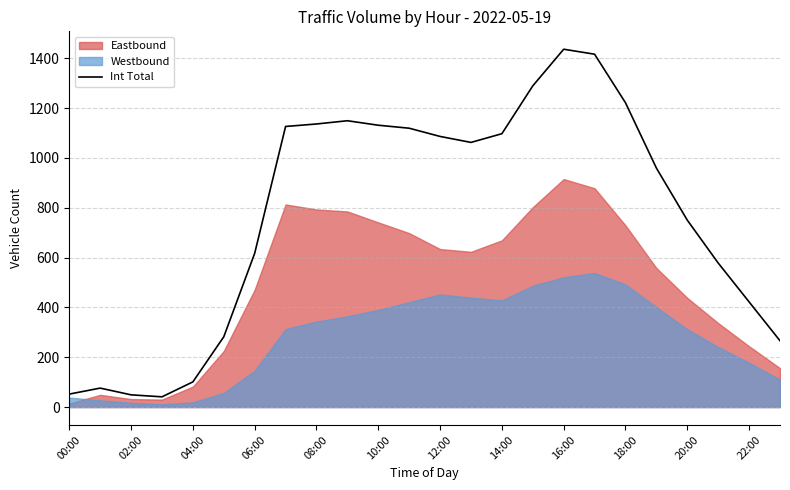

What is the maximum value for Int Total?

1436